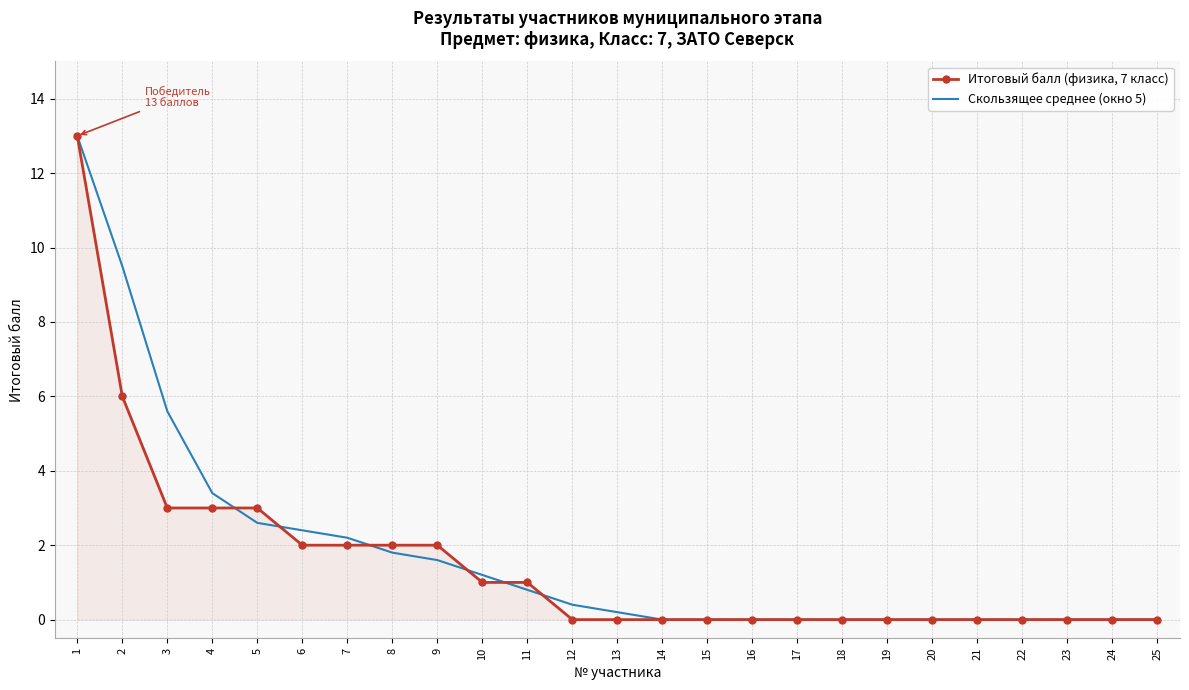

What is the sum of the Скользящее среднее (окно 5) values at 12 and 14?

0.4